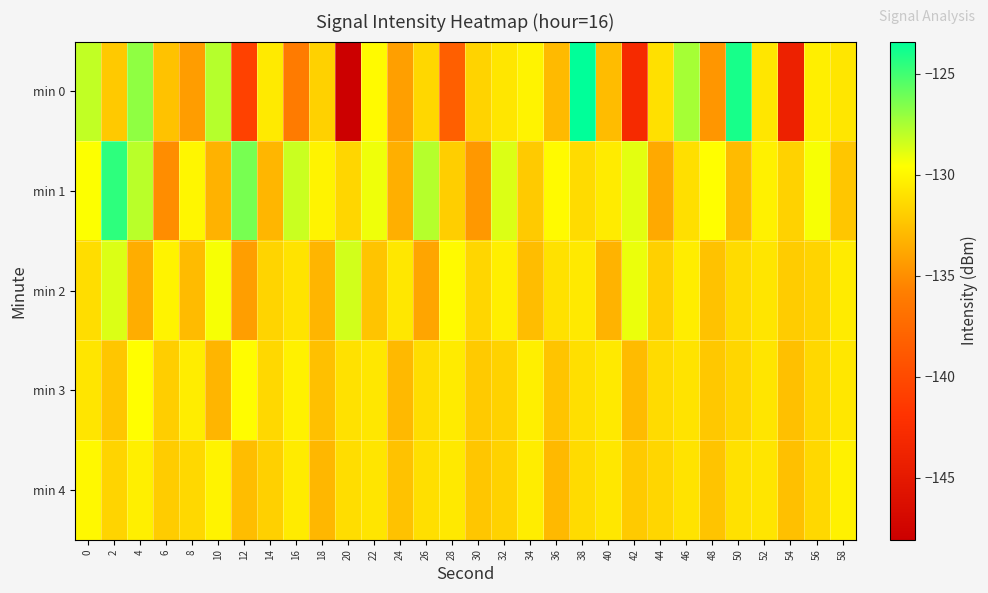

Which series changed the most between 6 and 40?

min 1